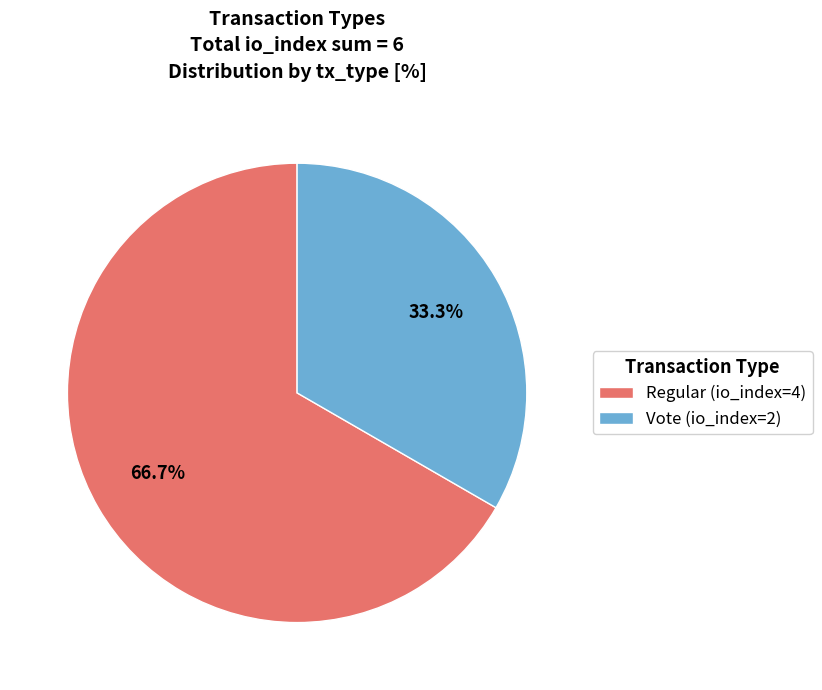

To the nearest percent, what is the average slice percentage?

50%